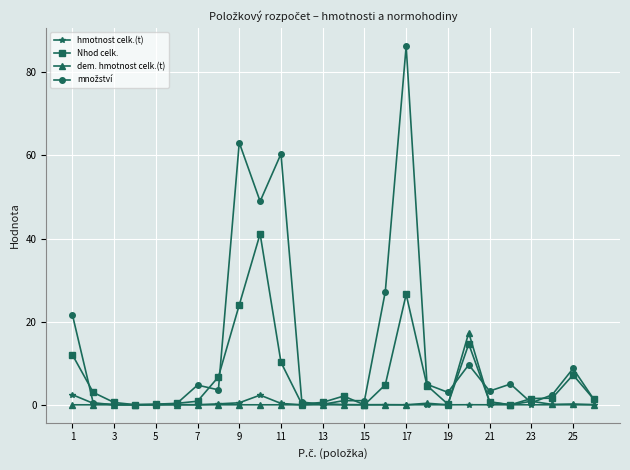

What is the greatest value displayed?

86.3